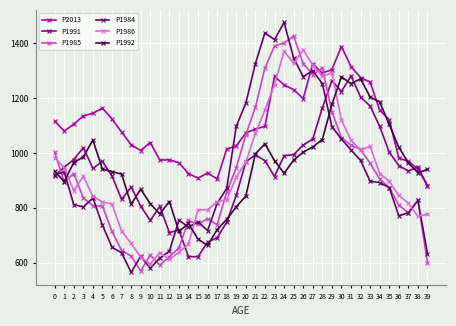

What is the greatest value displayed?

1476